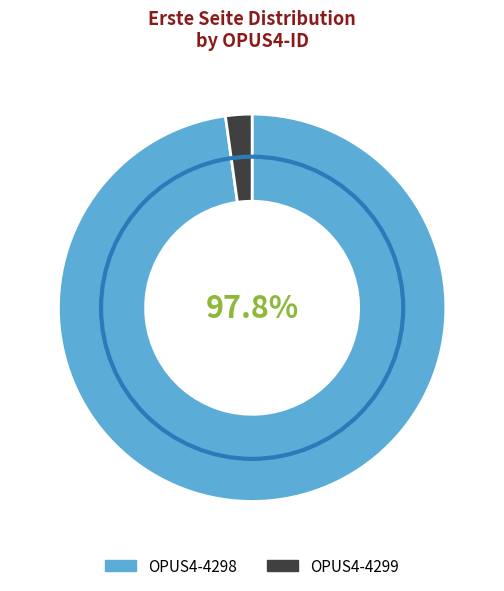

To the nearest percent, what portion does OPUS4-4298 represent?

98%